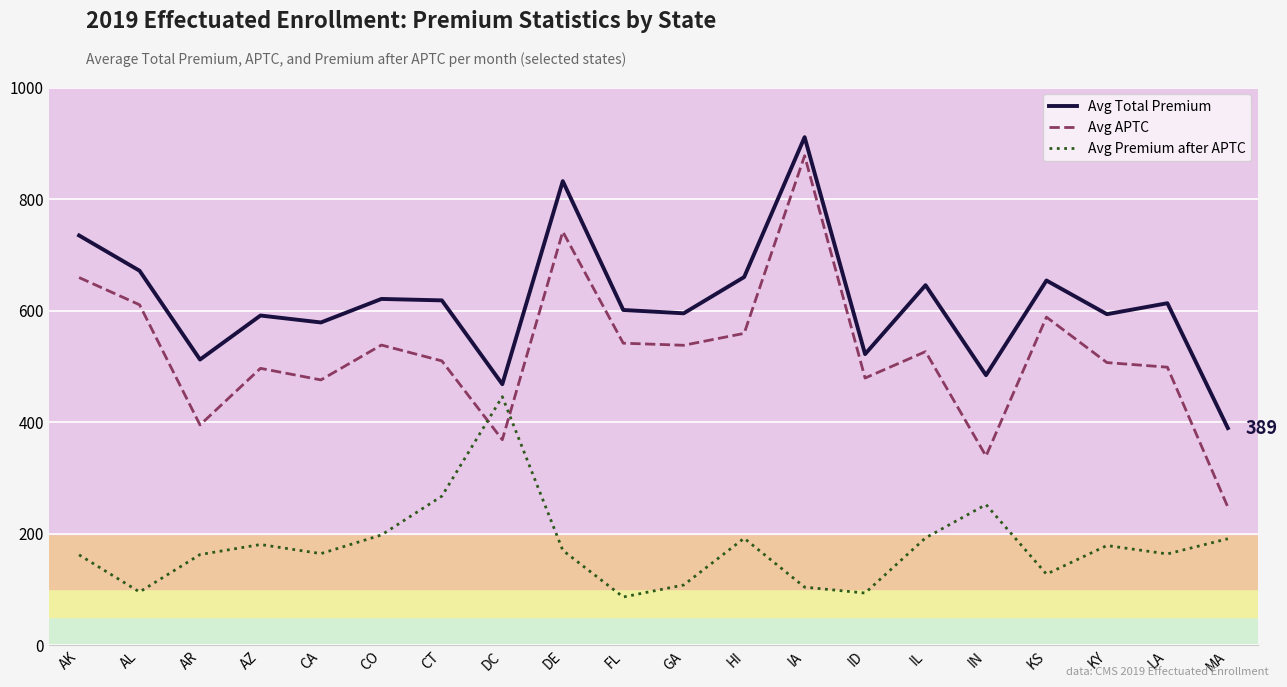

Count the number of categories in the chart.

20